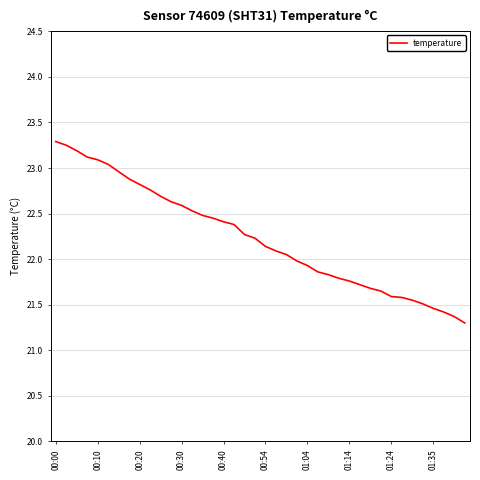

What is the smallest value displayed?

21.3